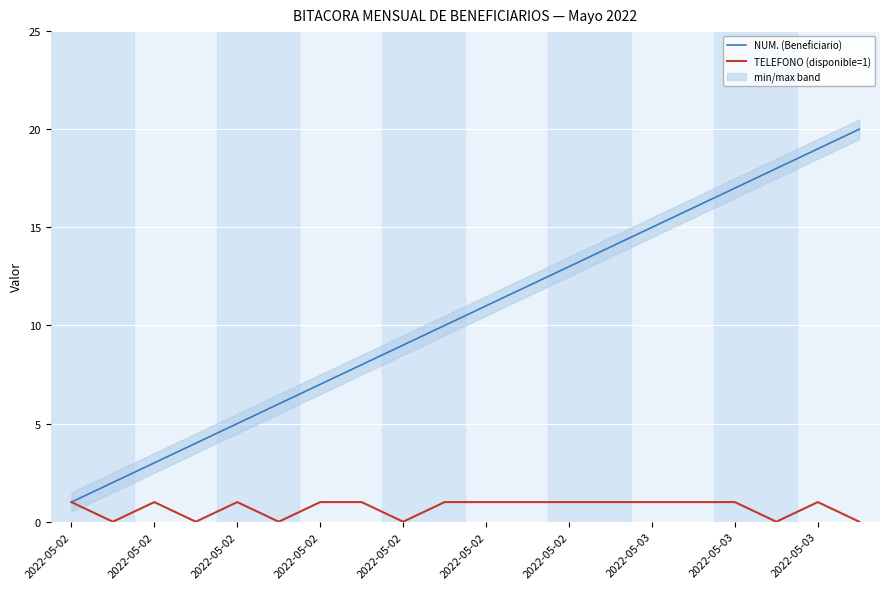

What is the difference between the NUM. (Beneficiario) values at 2022-05-02 and 15?

14